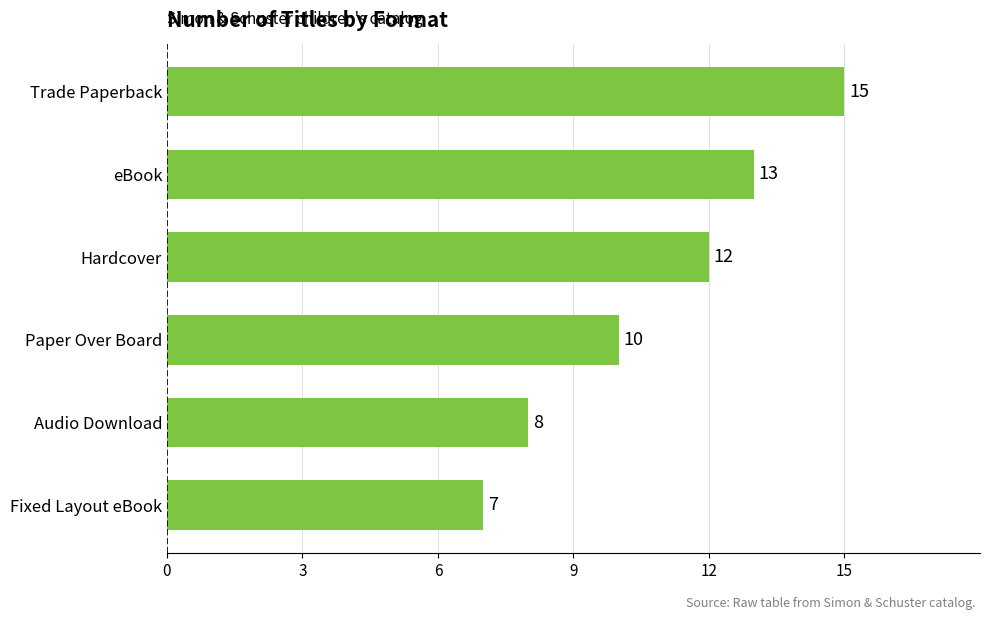

What is the value of the 5th bar from the top?

8